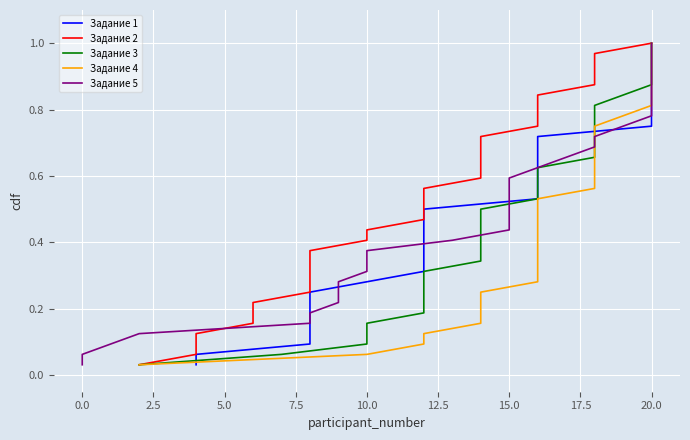

What is the value of the Задание 5 point at the 21st from the left?

0.7